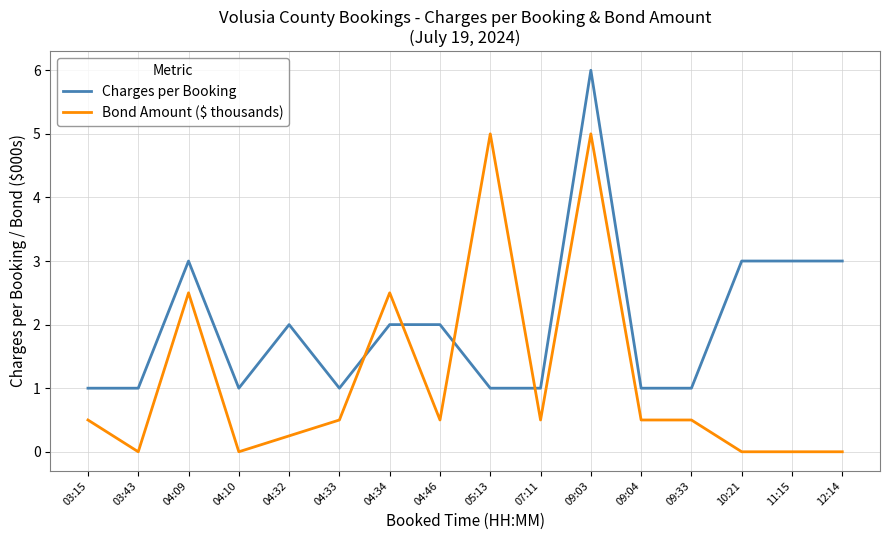

Which series changed the most between 04:34 and 05:13?

Bond Amount ($ thousands)